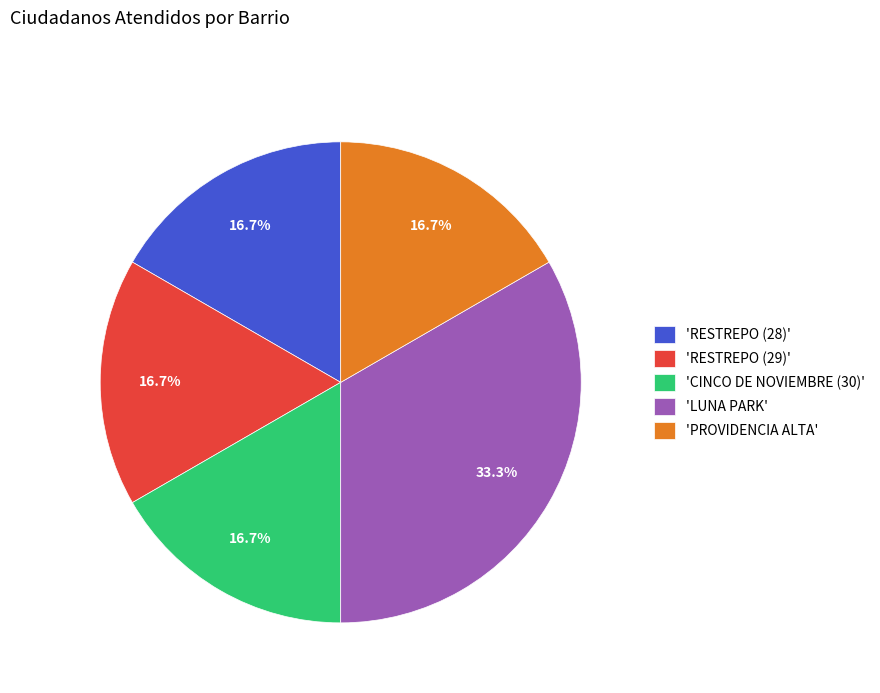

What is the ratio of the value at 'RESTREPO (29)' to the value at 'RESTREPO (28)'?

1.0